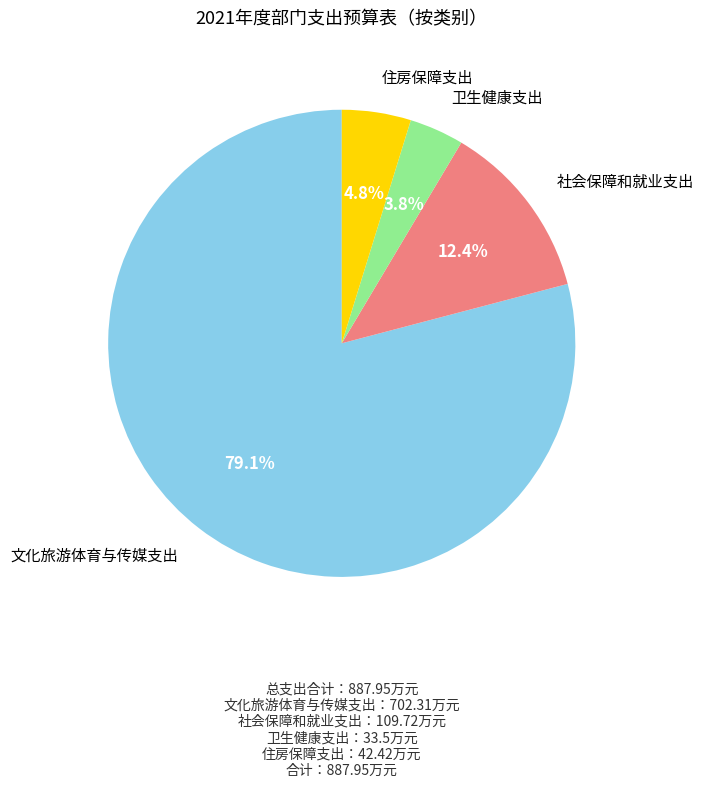

Which category has the smallest portion of the pie?

卫生健康支出